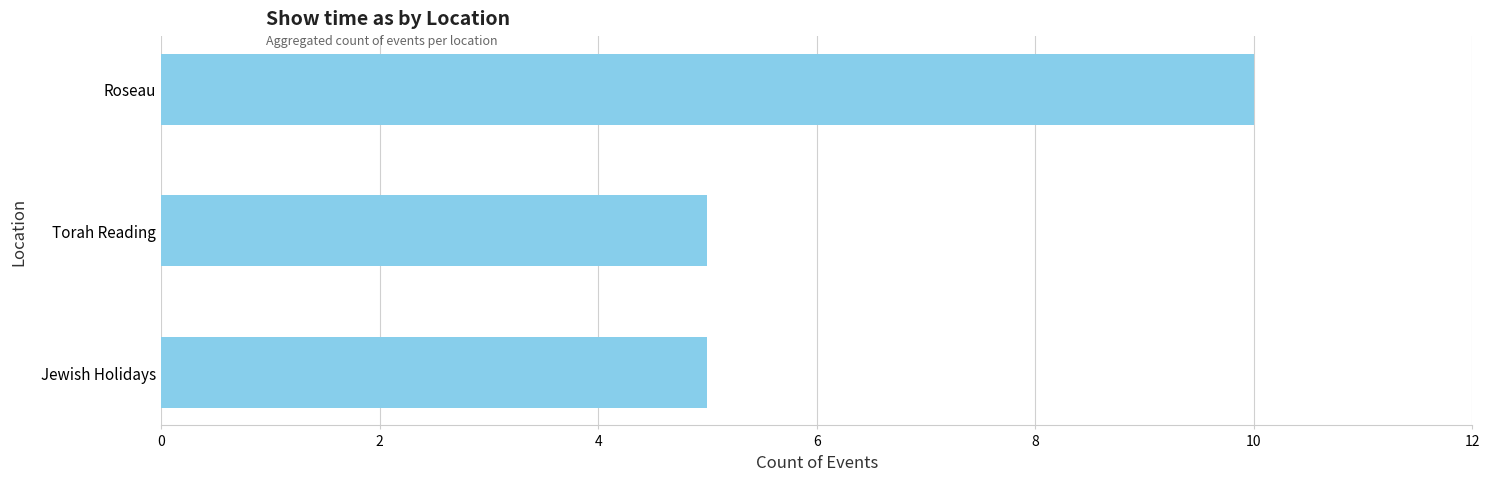

Does the chart contain stacked bars?

No